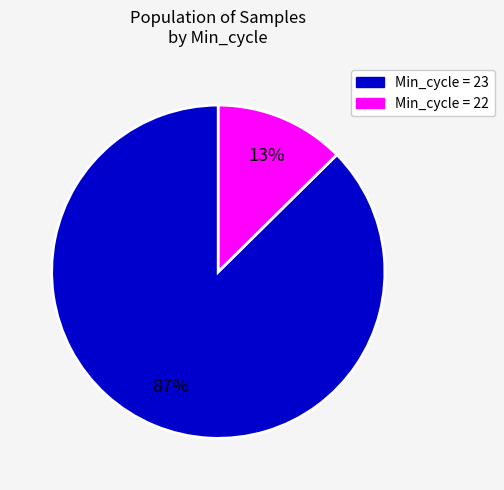

Does any single category account for the majority?

Yes